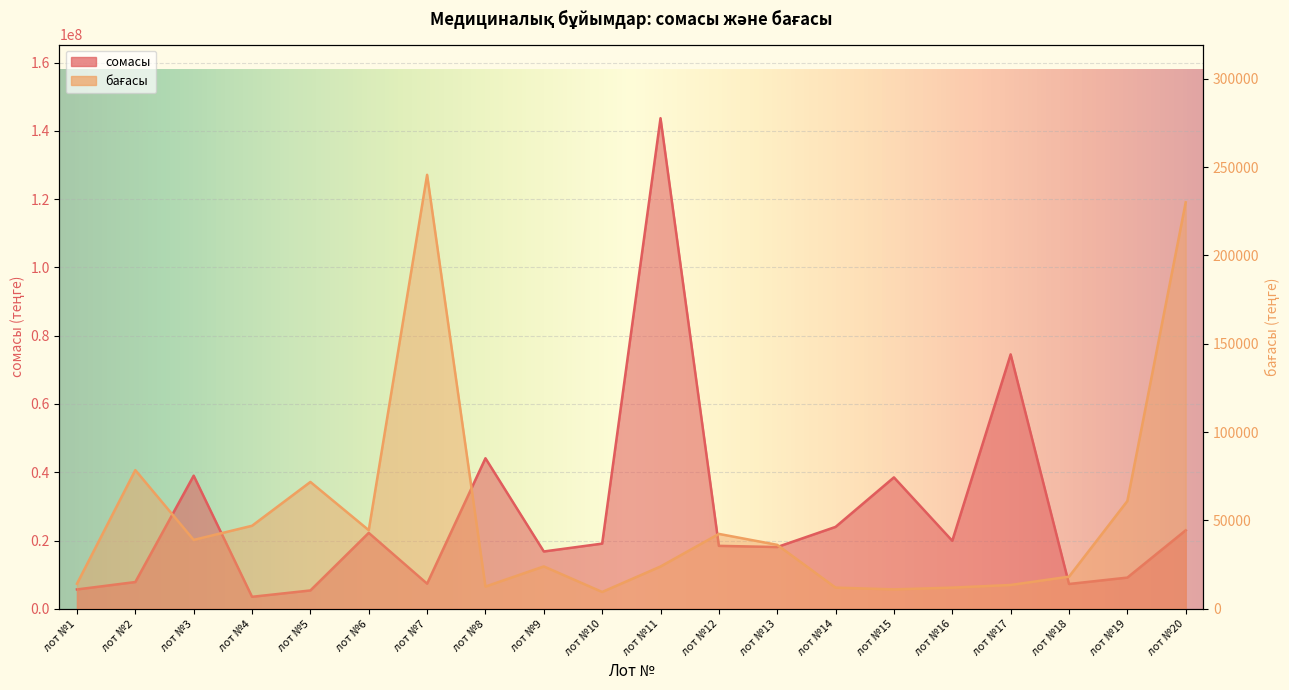

True or false: бағасы and сомасы intersect in this chart.

False